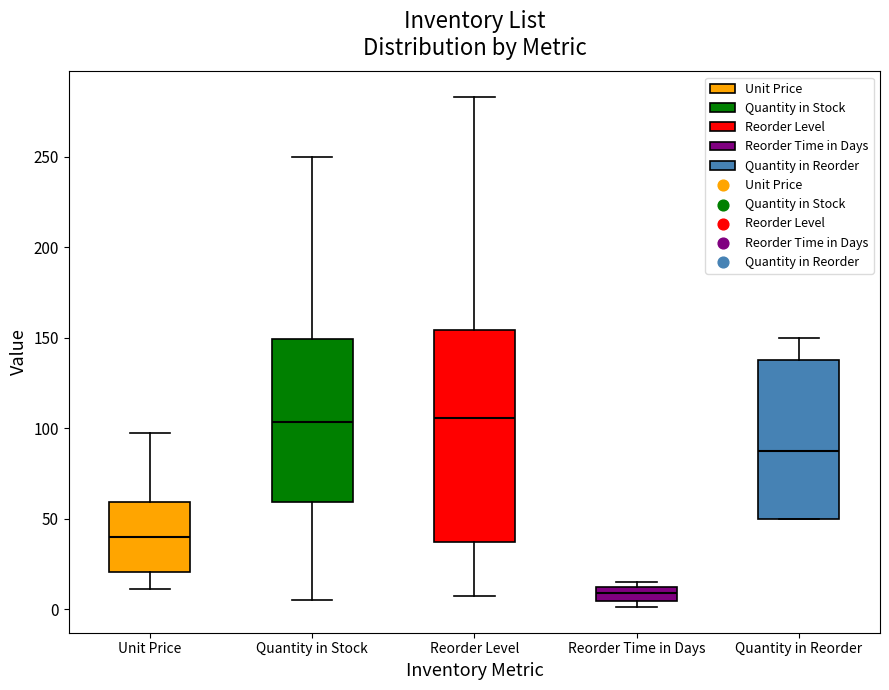

Which box is the tallest, from its lower edge to its upper edge?

Reorder Level